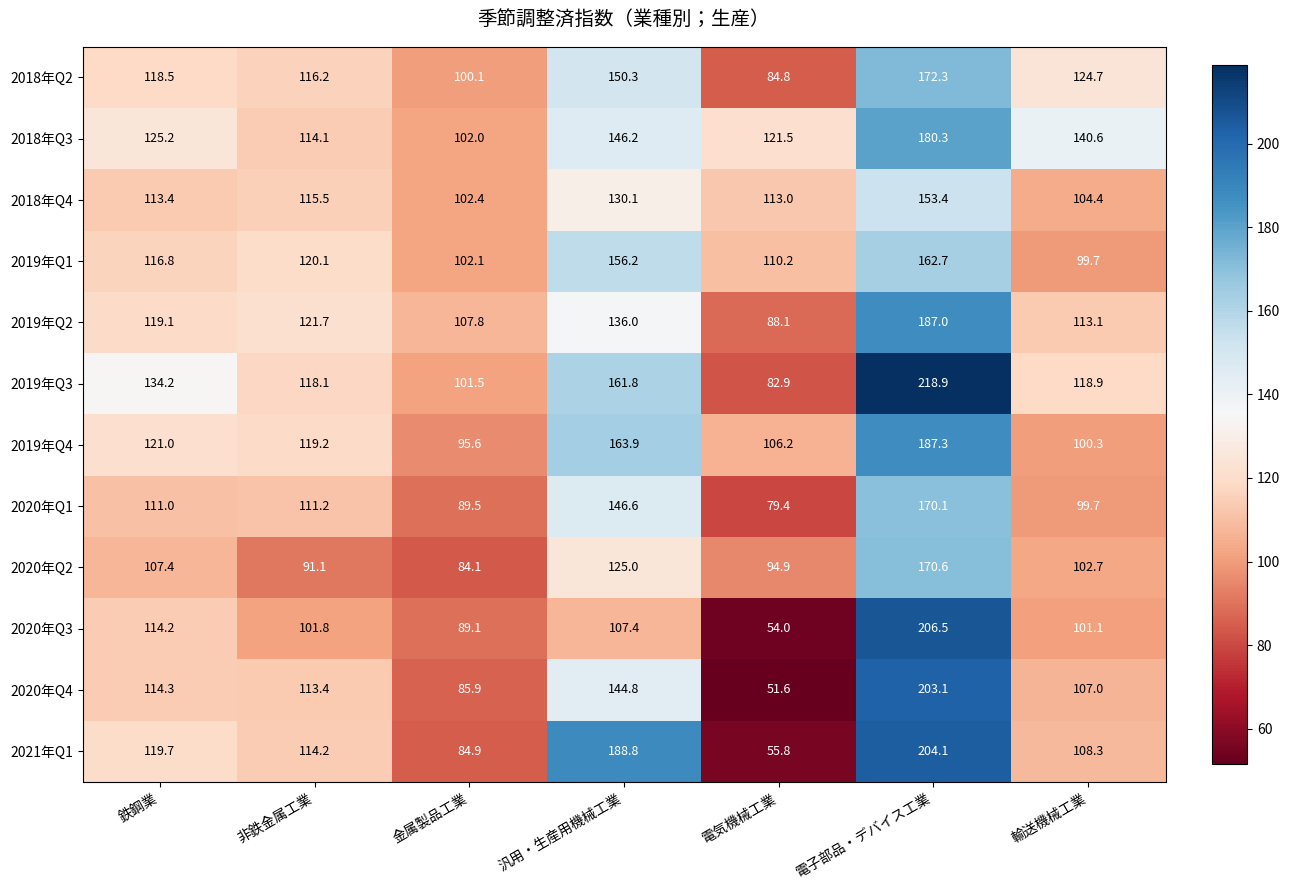

What is the difference between the maximum and minimum values in the 2018年Q3 series?

78.3